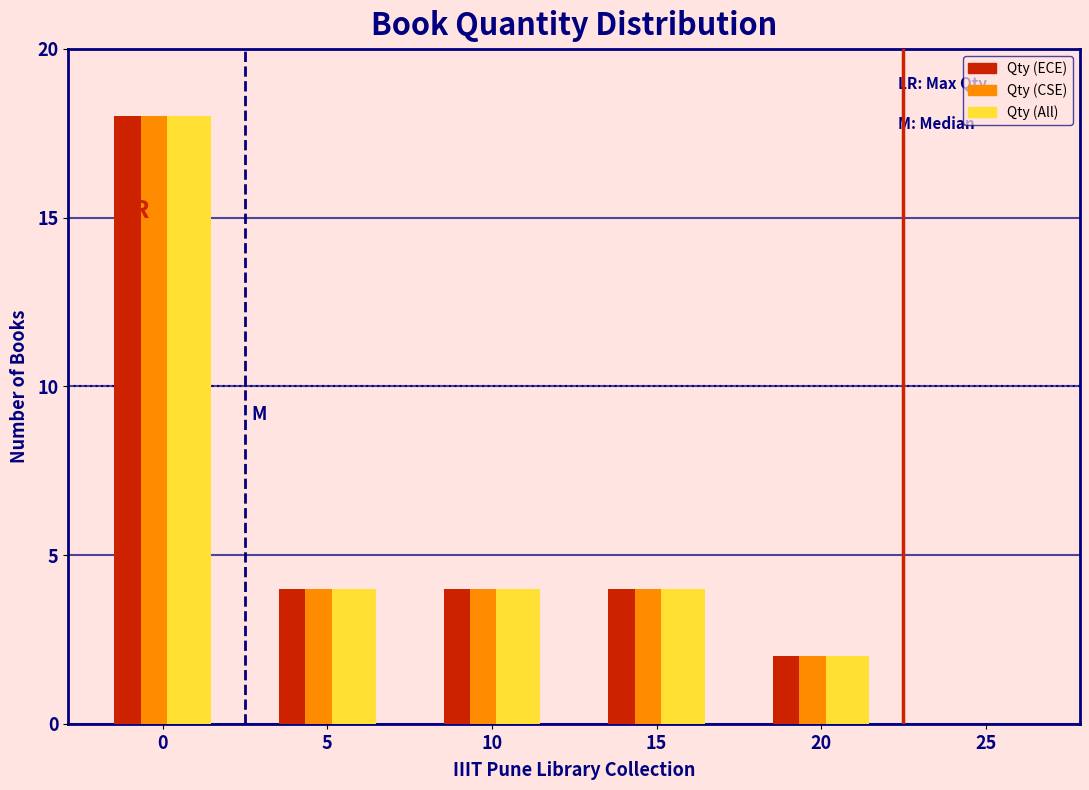

Reading left to right, extract all data points from this chart.

Qty (ECE): 0=18	5=4	10=4	15=4	20=2	25=0
Qty (CSE): 0=18	5=4	10=4	15=4	20=2	25=0
Qty (All): 0=18	5=4	10=4	15=4	20=2	25=0